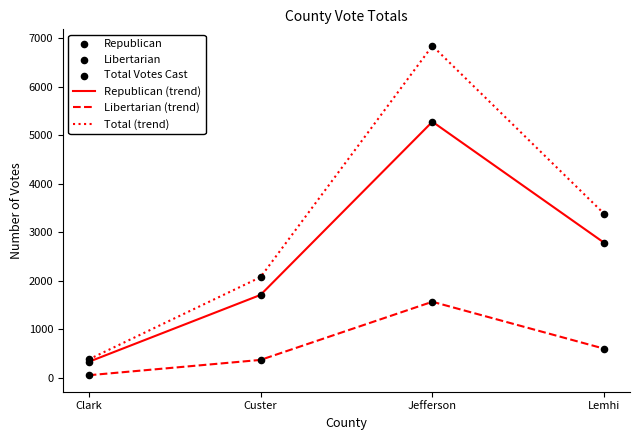

What is the total value across all series at Clark?

752